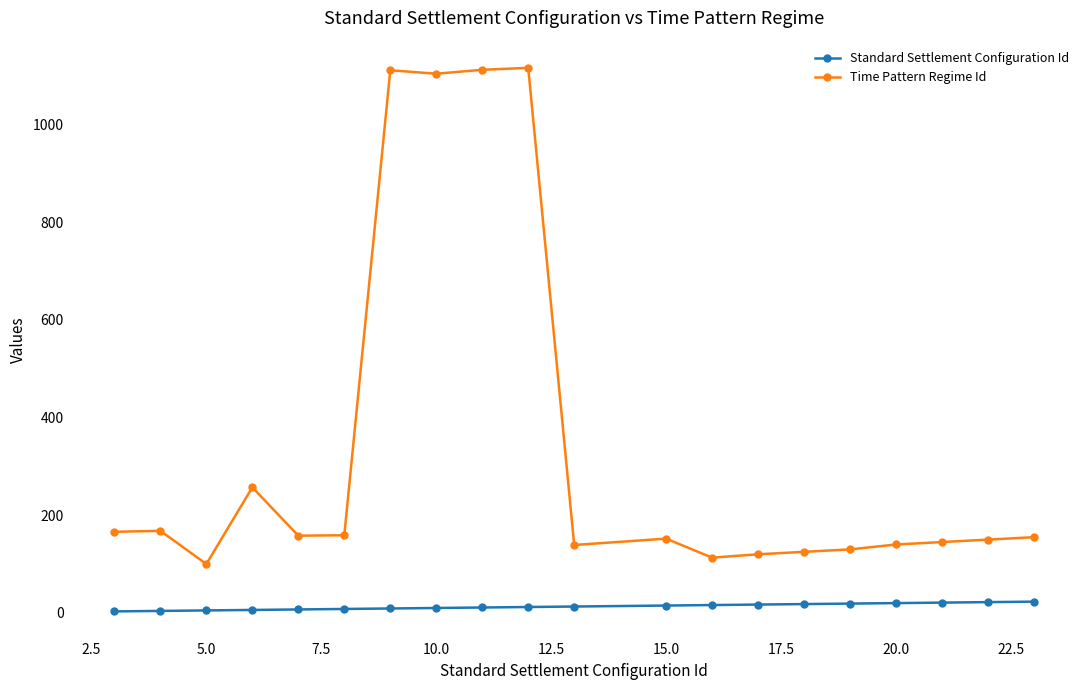

What are all the series names shown in the legend?

Standard Settlement Configuration Id, Time Pattern Regime Id